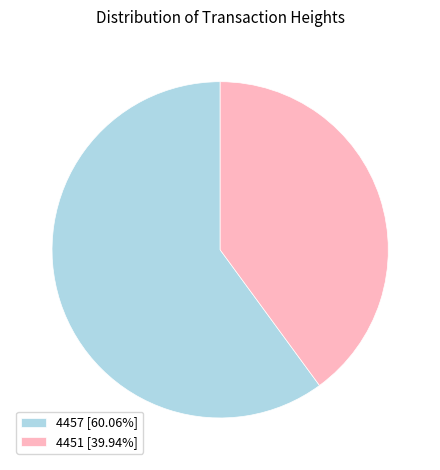

Is there any slice that represents more than half of the pie?

Yes